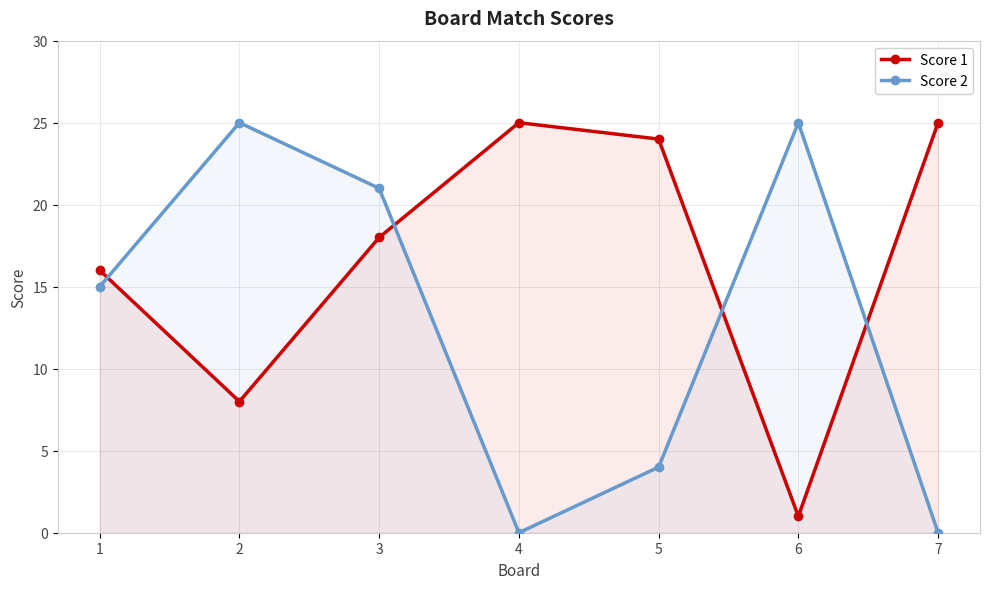

At 6, list the series in order from smallest to largest.

Score 1, Score 2